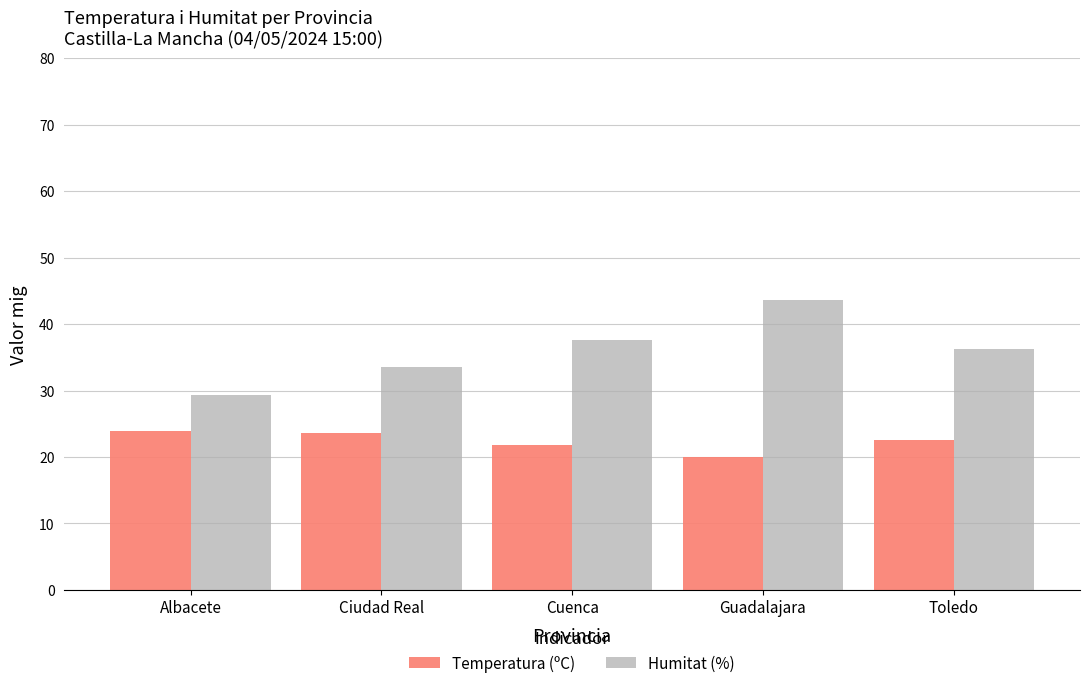

What is the difference between the highest and lowest values at Guadalajara?

23.7